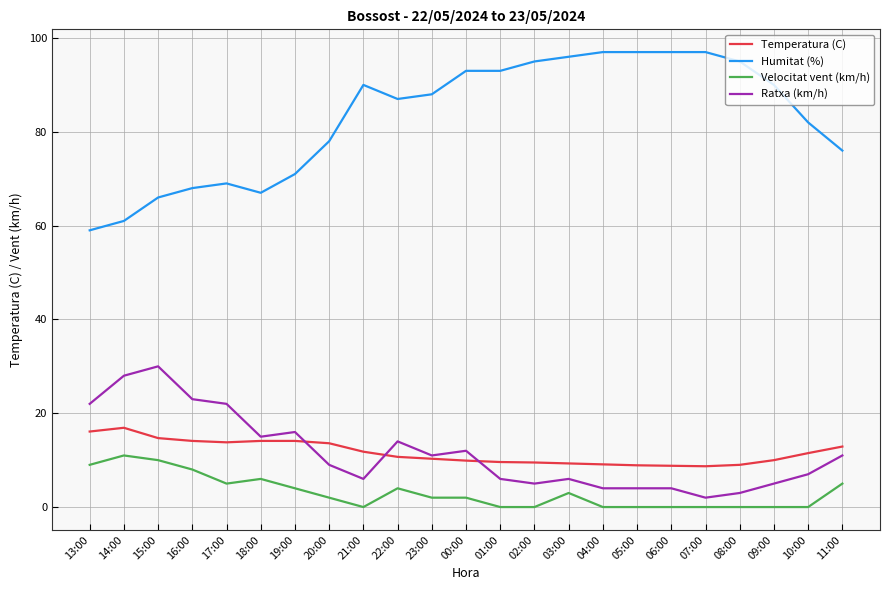

Rank the series at 21:00 from highest to lowest value.

Humitat (%), Temperatura (C), Ratxa (km/h), Velocitat vent (km/h)